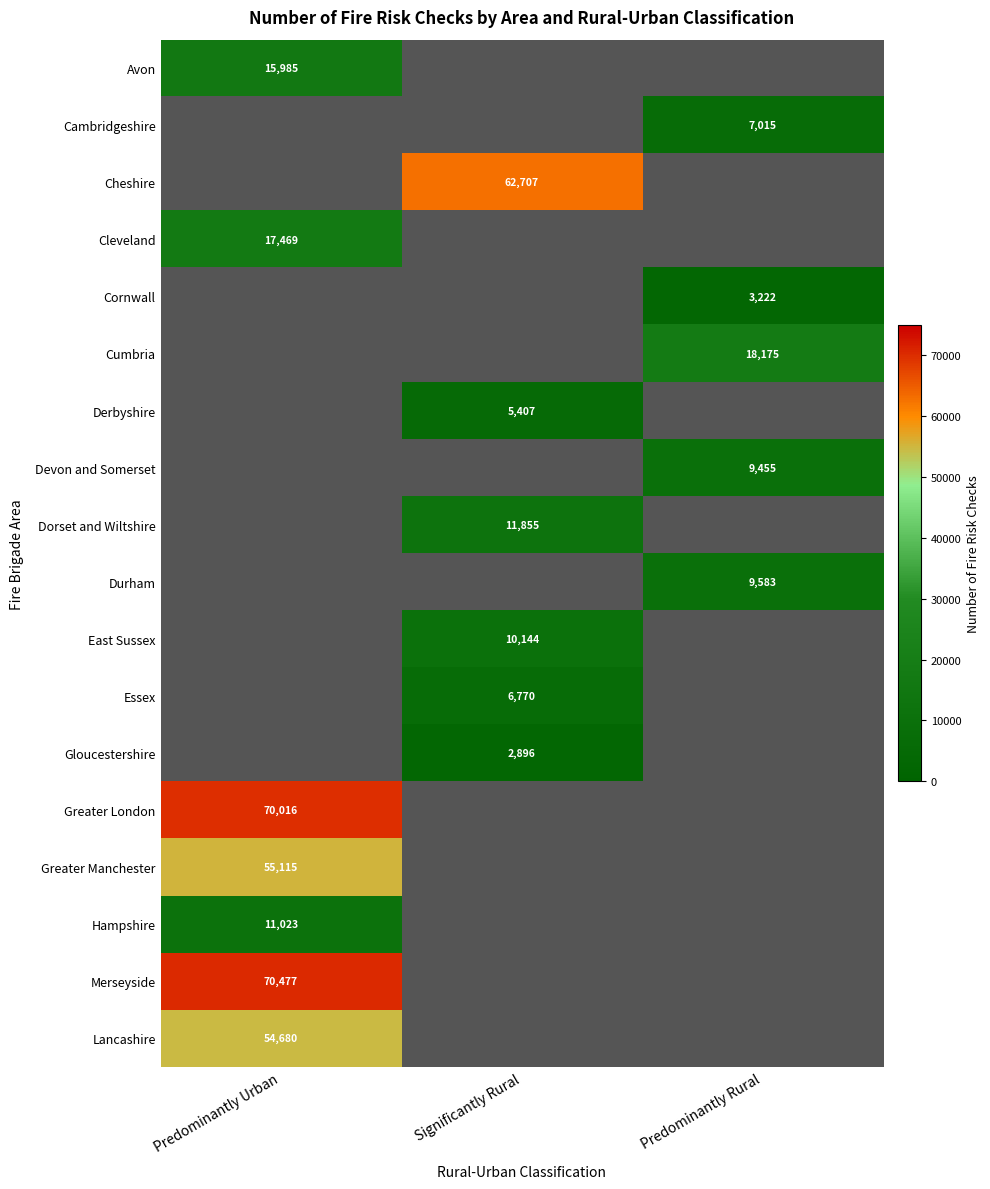

The value of Cornwall at Predominantly Rural is 3222. True or false?

True